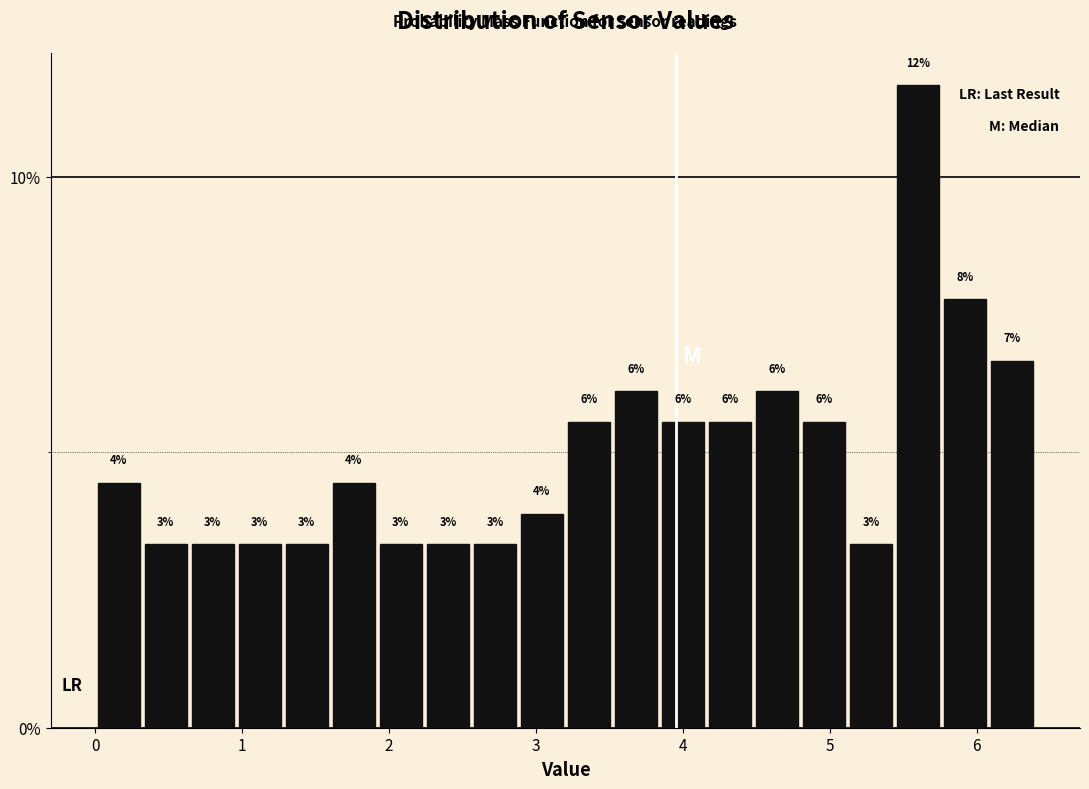

Around what value on the x-axis is the tallest bar? Give the approximate position of its centre, as read against the axis.

5.6